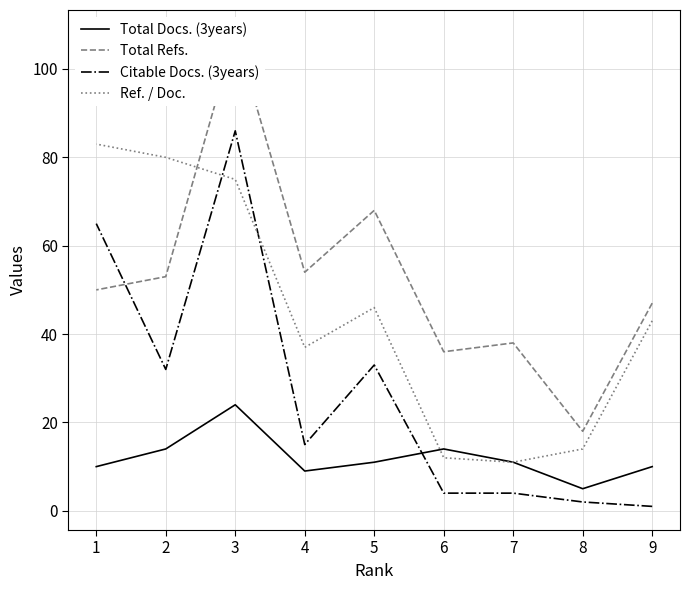

List the series in order of their overall mean, highest first.

Total Refs., Ref. / Doc., Citable Docs. (3years), Total Docs. (3years)